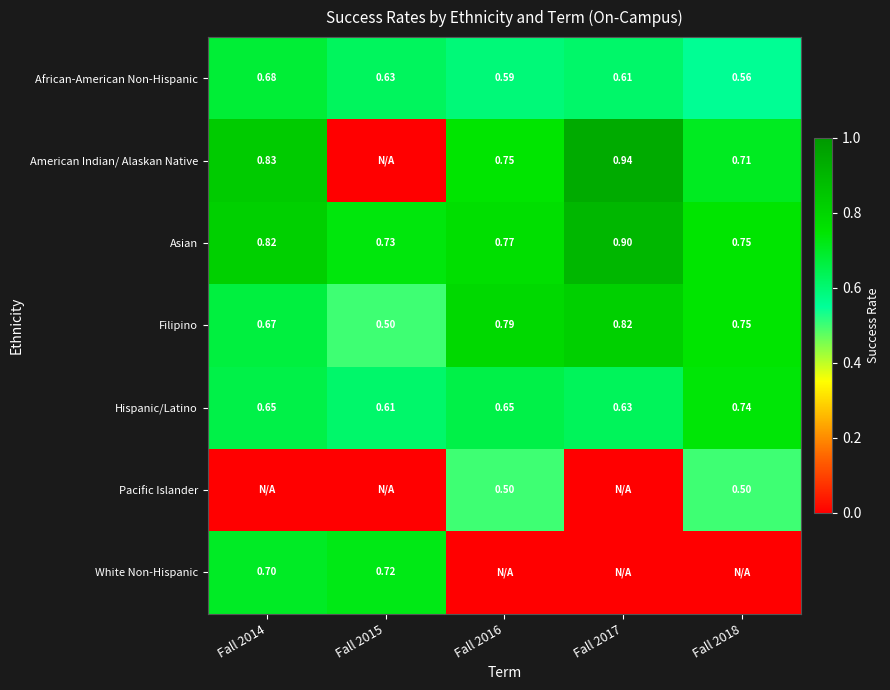

Is the value of White Non-Hispanic at Fall 2015 greater than the value of Filipino at Fall 2016?

No